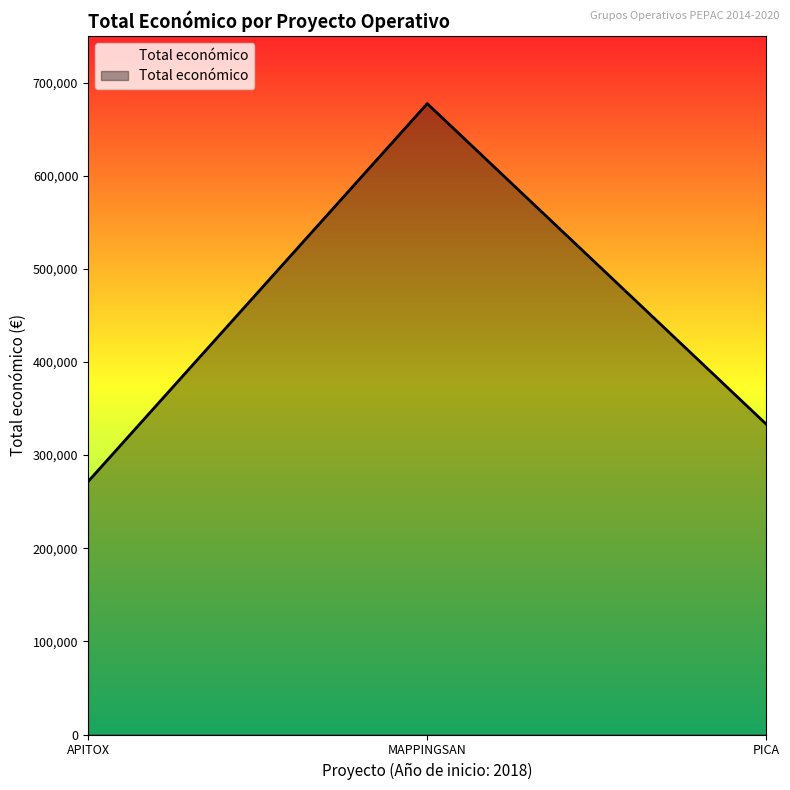

Where is the data nearest to the value 474488?

PICA